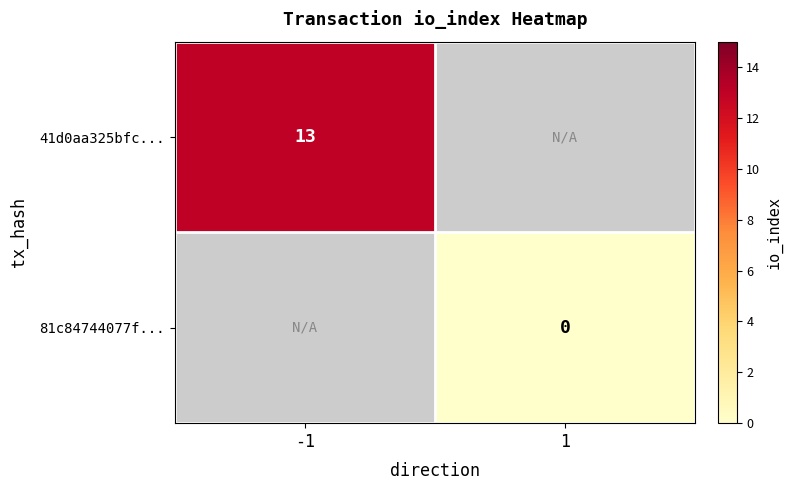

Is it true that 41d0aa325bfc... equals 6 at -1?

False